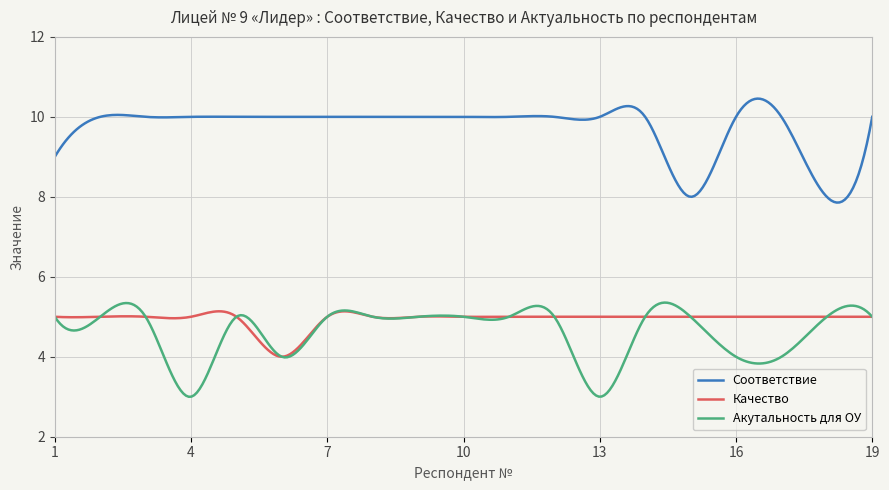

Which series has the largest total across all categories?

Соответствие